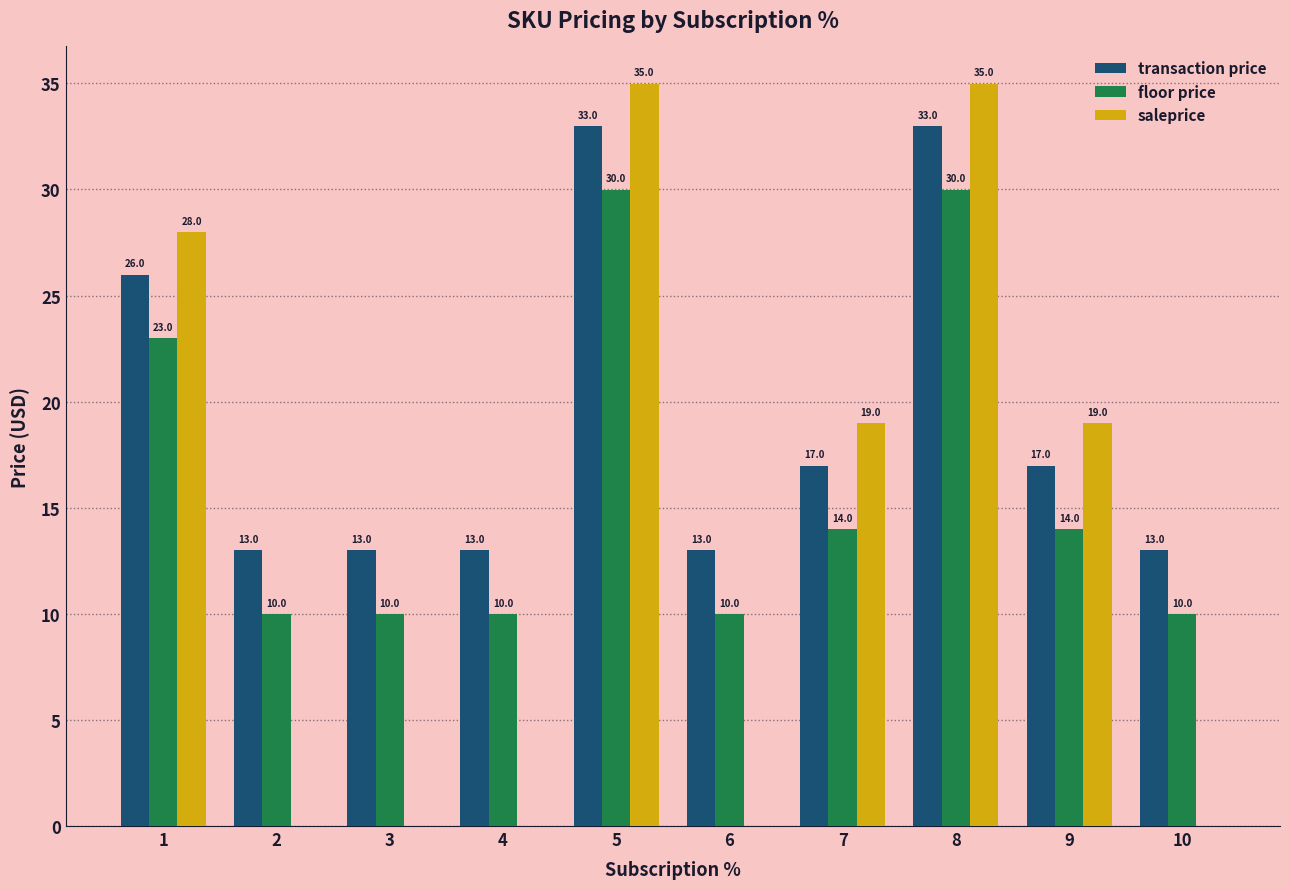

Reading right to left, transcribe all the data shown in this chart.

transaction price: 13.0	17.0	33.0	17.0	13.0	33.0	13.0	13.0	13.0	26.0
floor price: 10.0	14.0	30.0	14.0	10.0	30.0	10.0	10.0	10.0	23.0
saleprice: 0.0	19.0	35.0	19.0	0.0	35.0	0.0	0.0	0.0	28.0